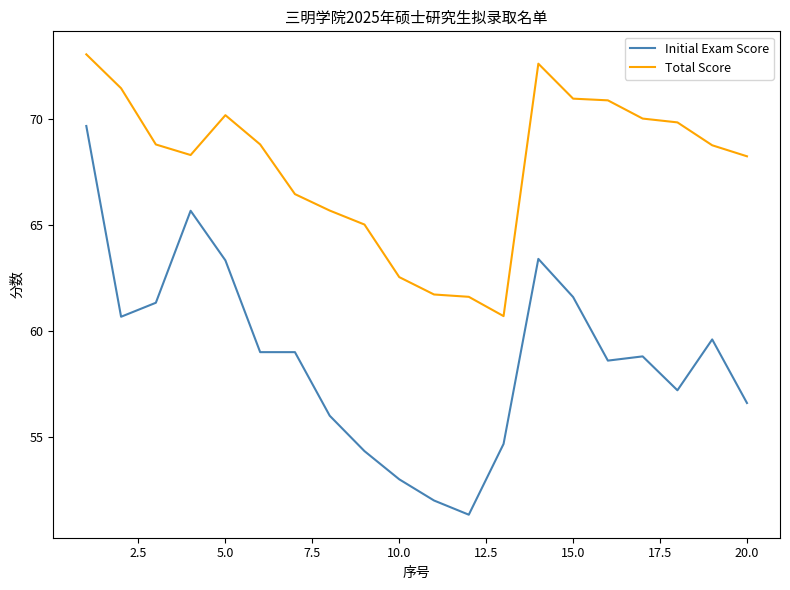

True or false: Initial Exam Score and Total Score cross at least once.

False